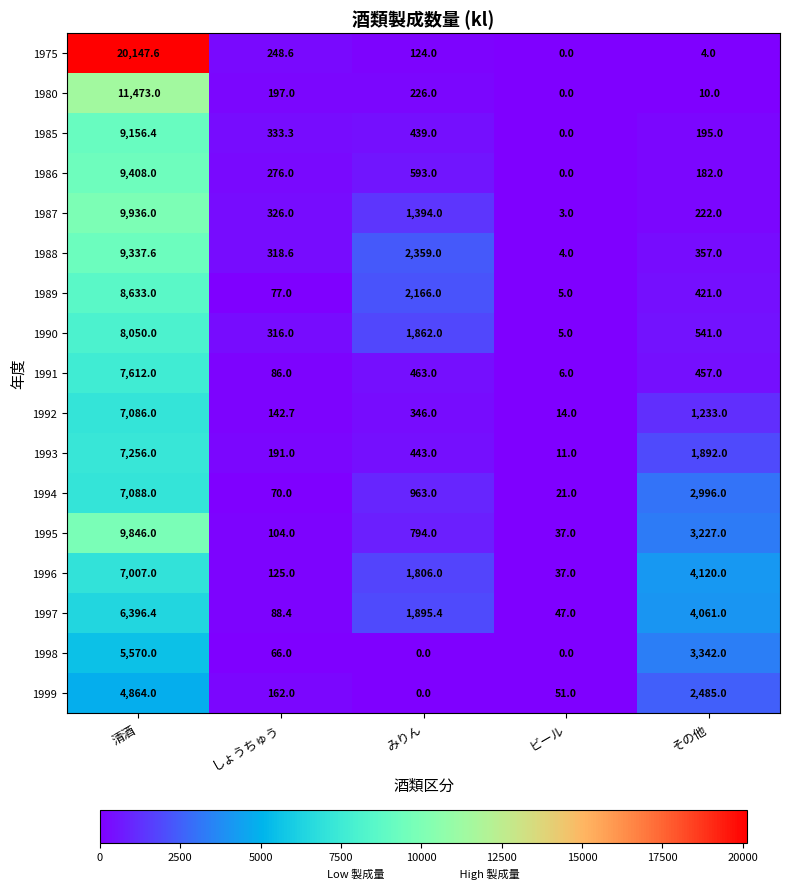

What is the difference between the 1990 values at しょうちゅう and 清酒?

7734.0